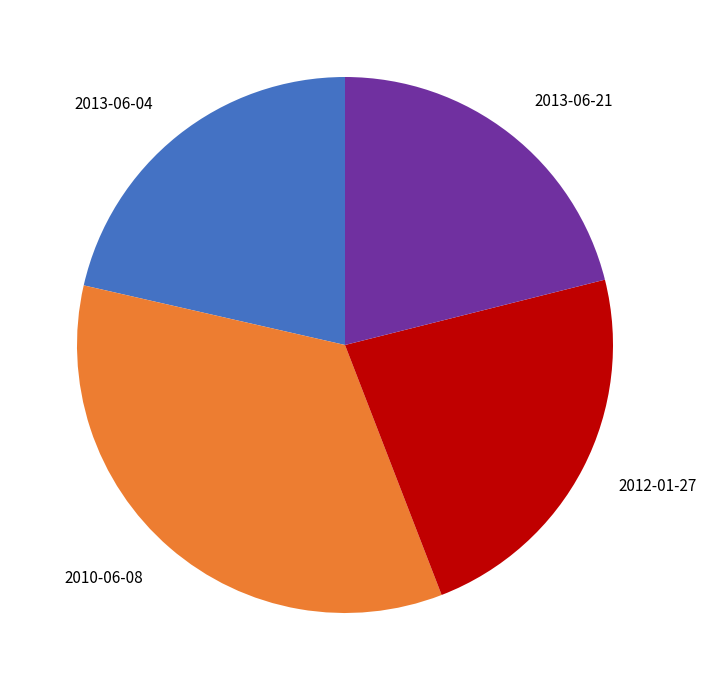

Count the number of slices in the pie.

4